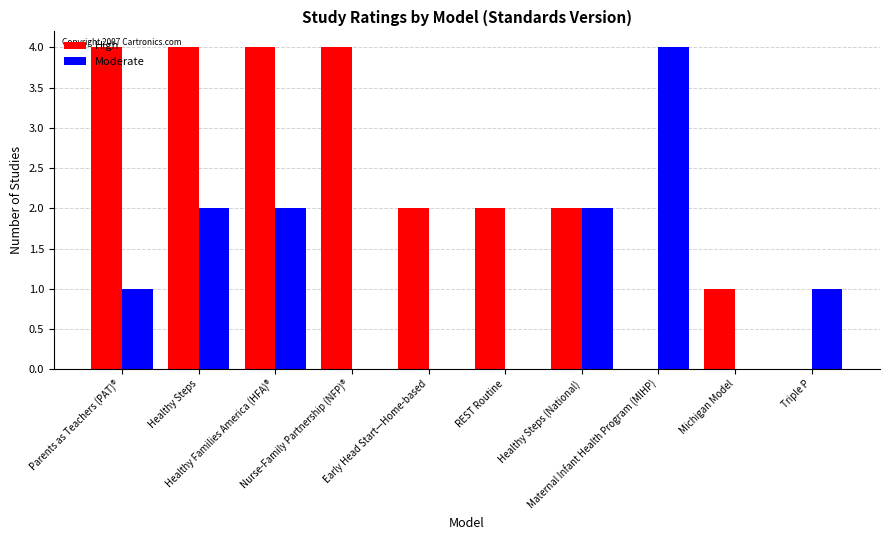

How many Moderate values are between 0 and 2?

9